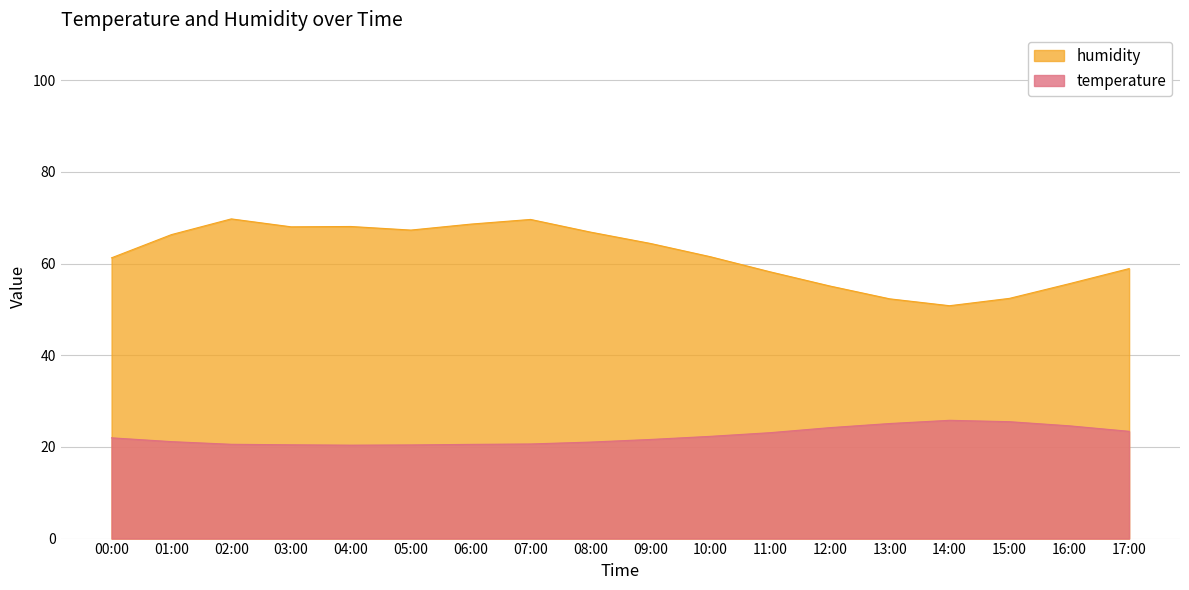

At 09:00, list the series in order from largest to smallest.

humidity, temperature